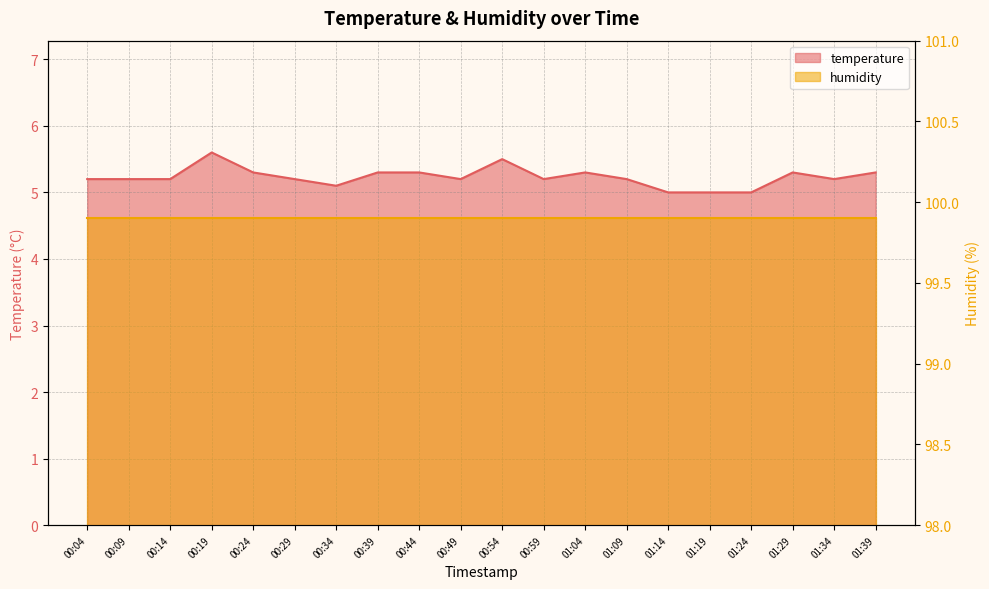

The value at 00:04 is 3.5. True or false?

False